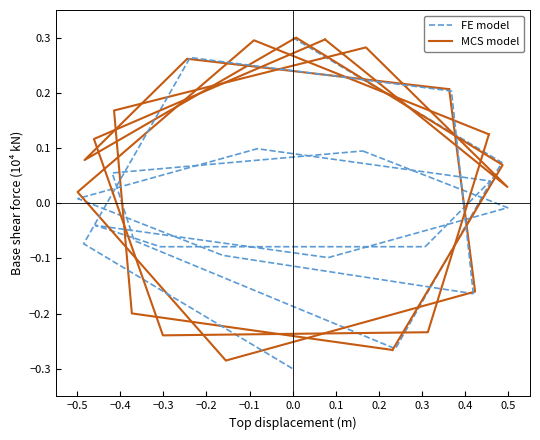

What are all the series names shown in the legend?

FE model, MCS model